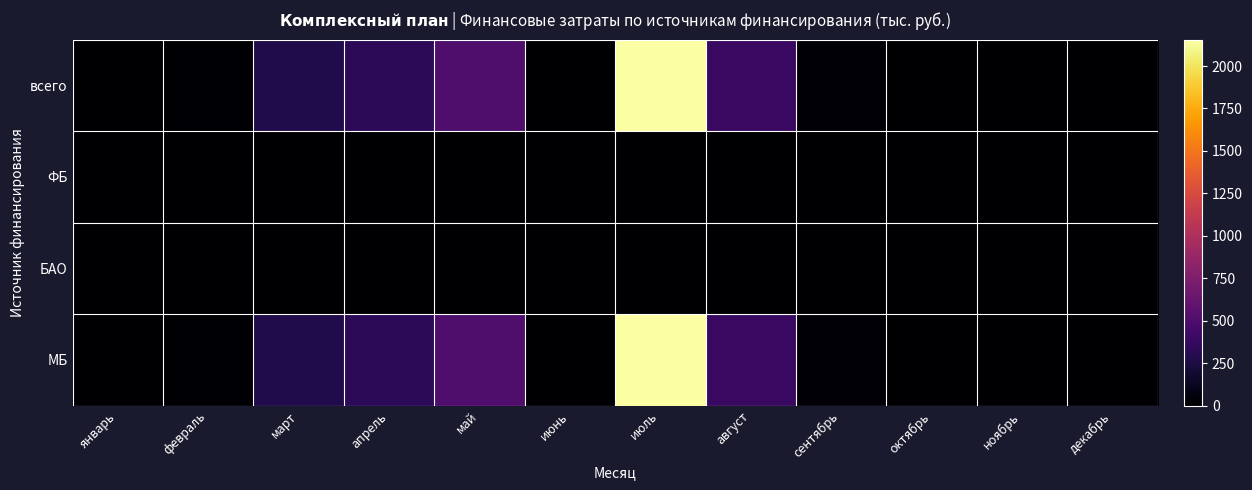

Which has a higher value, июль or январь?

июль